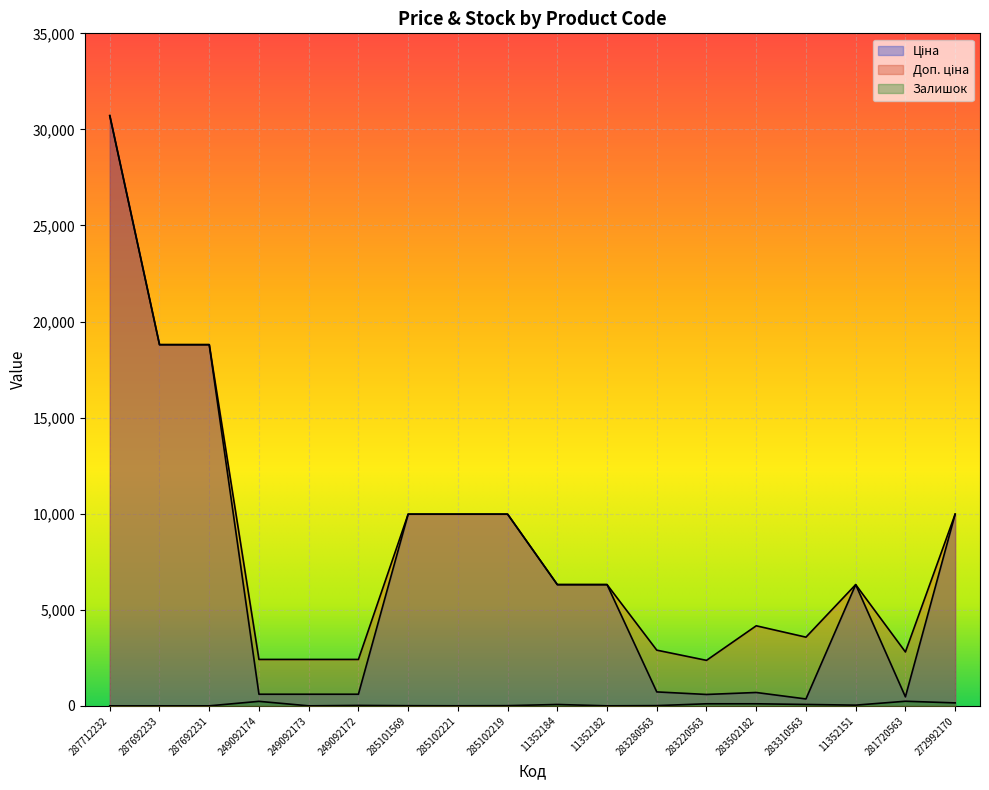

Reading right to left, transcribe all the data shown in this chart.

Ціна: 272992170=9975.0	281720563=467.3	11352151=6308.8	283310563=357.4	283502182=694.3	283220563=591.6	283280563=724.5	11352182=6308.8	11352184=6308.8	285102219=9975.0	285102221=9975.0	285101569=9975.0	249092172=603.7	249092173=603.7	249092174=603.7	287692231=18796.8	287692233=18796.8	287712232=30717.1
Доп. ціна: 272992170=9975.0	281720563=2803.6	11352151=6308.8	283310563=3573.9	283502182=4165.6	283220563=2366.5	283280563=2897.8	11352182=6308.8	11352184=6308.8	285102219=9975.0	285102221=9975.0	285101569=9975.0	249092172=2414.8	249092173=2414.8	249092174=2414.8	287692231=18796.8	287692233=18796.8	287712232=30717.1
Залишок: 272992170=153.0	281720563=238.0	11352151=36.0	283310563=71.0	283502182=106.0	283220563=106.0	283280563=11.0	11352182=0.0	11352184=70.0	285102219=9.0	285102221=2.0	285101569=7.0	249092172=21.0	249092173=0.0	249092174=233.0	287692231=0.0	287692233=0.0	287712232=0.0